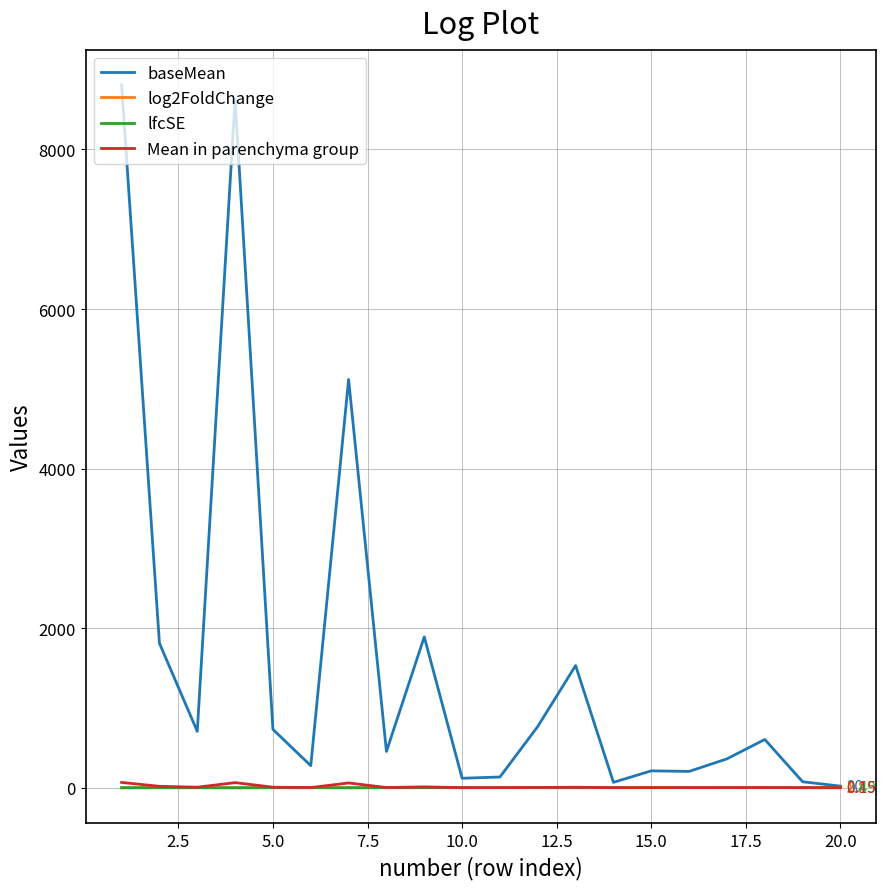

What are all the series names shown in the legend?

baseMean, log2FoldChange, lfcSE, Mean in parenchyma group